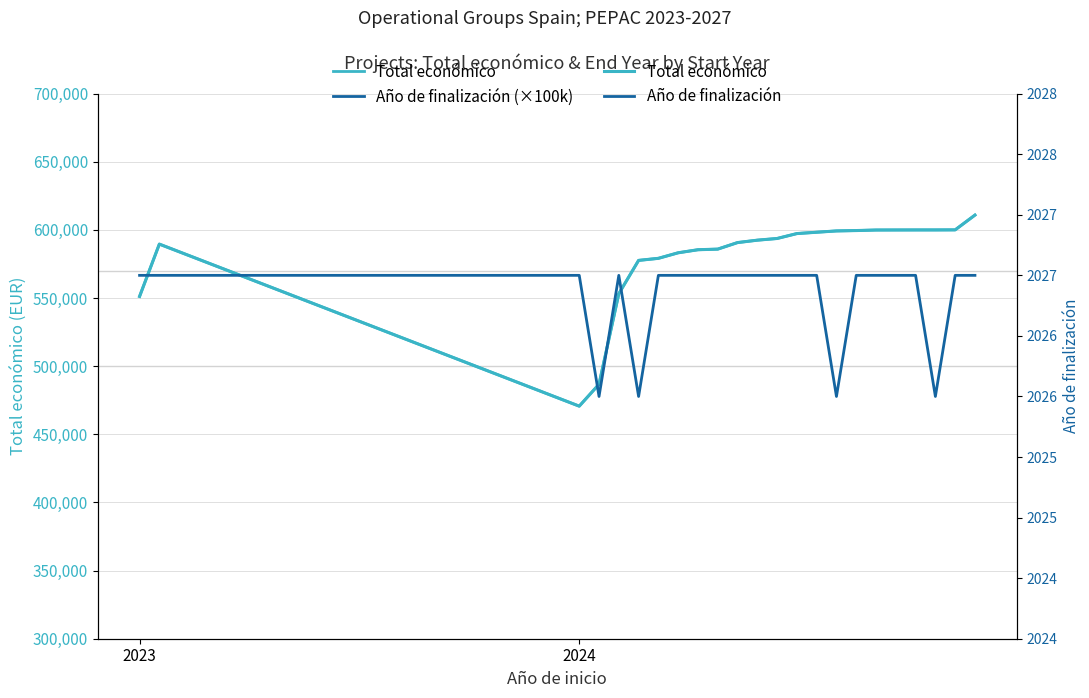

Where is Total económico nearest to the value 540782?

2023